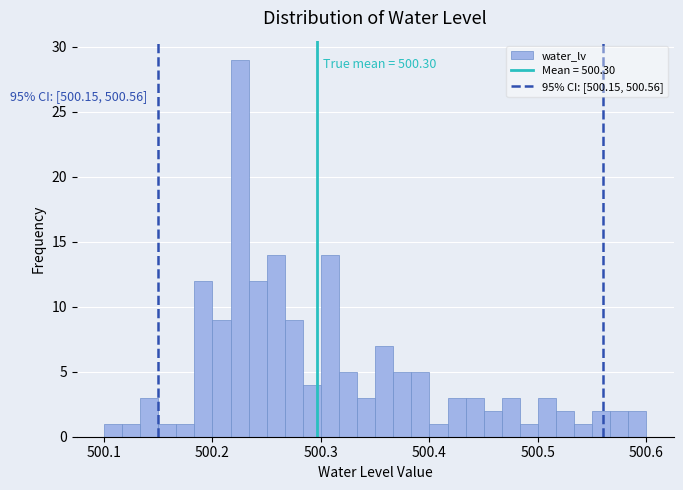

Read against the x-axis, roughly where is the centre of the tallest bar?

500.23